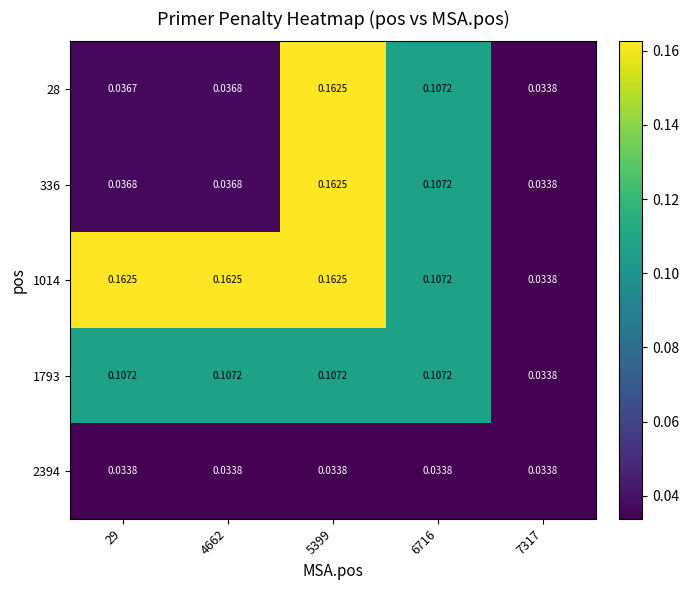

Rank the series by their maximum value, from highest to lowest.

28, 336, 1014, 1793, 2394